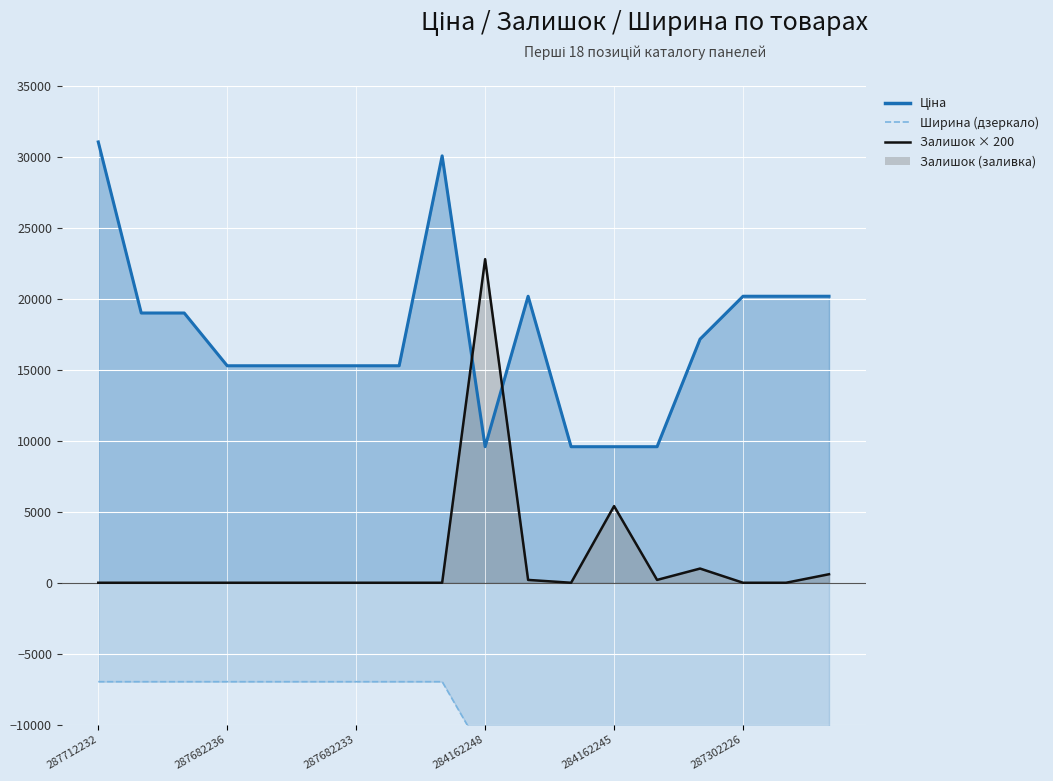

What is the label of the 10th point from the right?

8